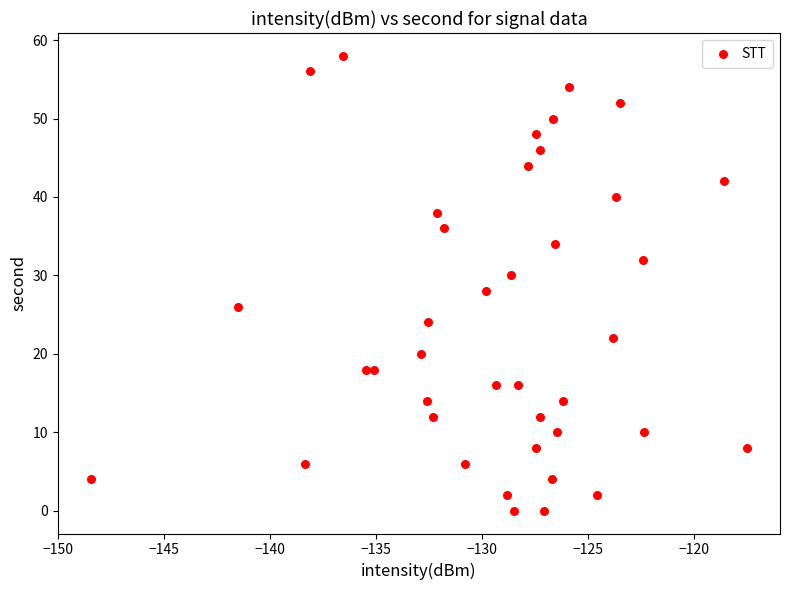

What is the range of Y values (max minus min)?

58